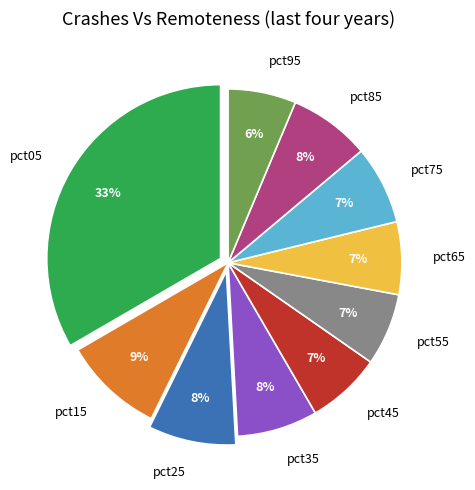

What percentage is the pct25 slice, to the nearest percent?

8%